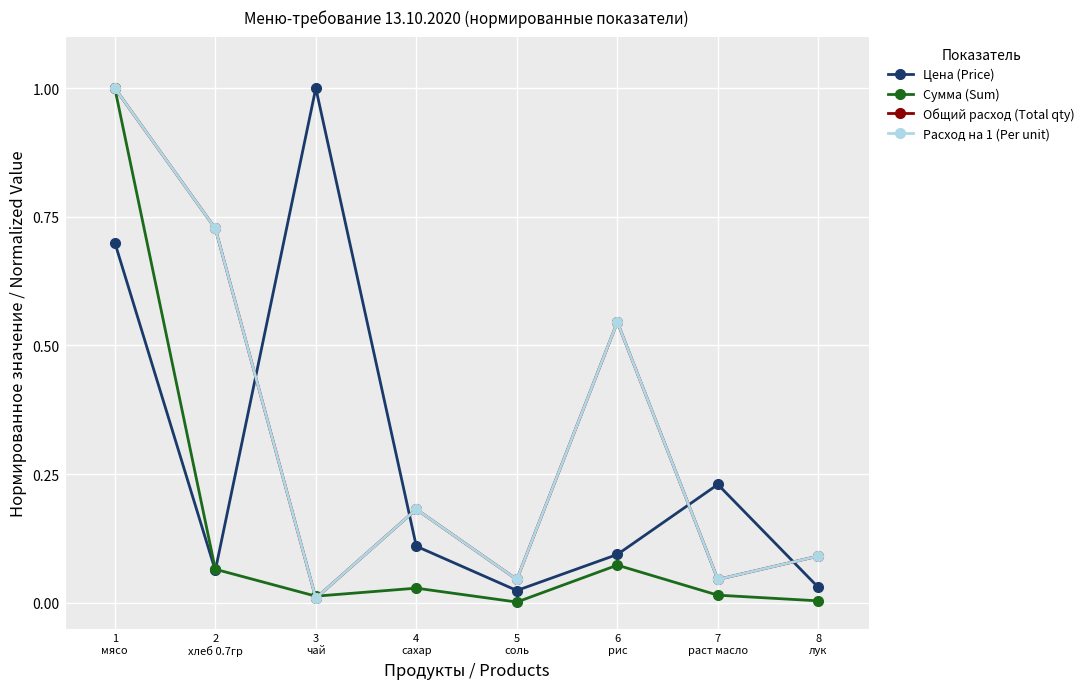

Between which two adjacent categories do Общий расход (Total qty) and Цена (Price) first intersect?

2
хлеб 0.7гр and 3
чай